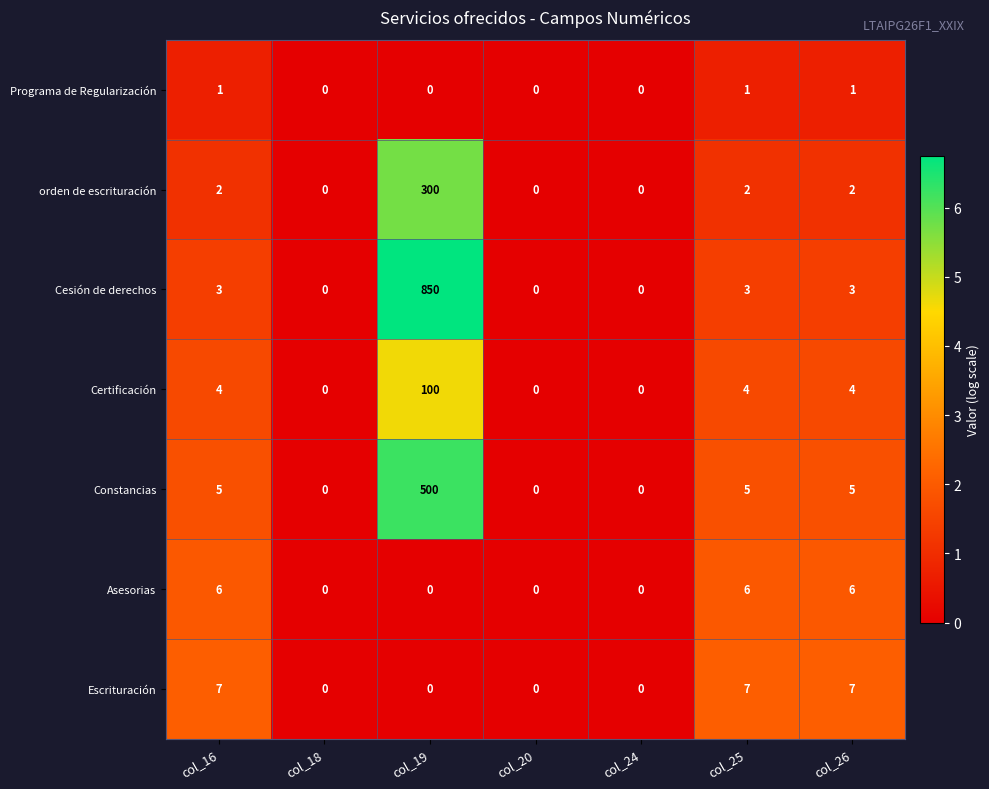

What is the sum of the Certificación values at col_16 and col_26?

8